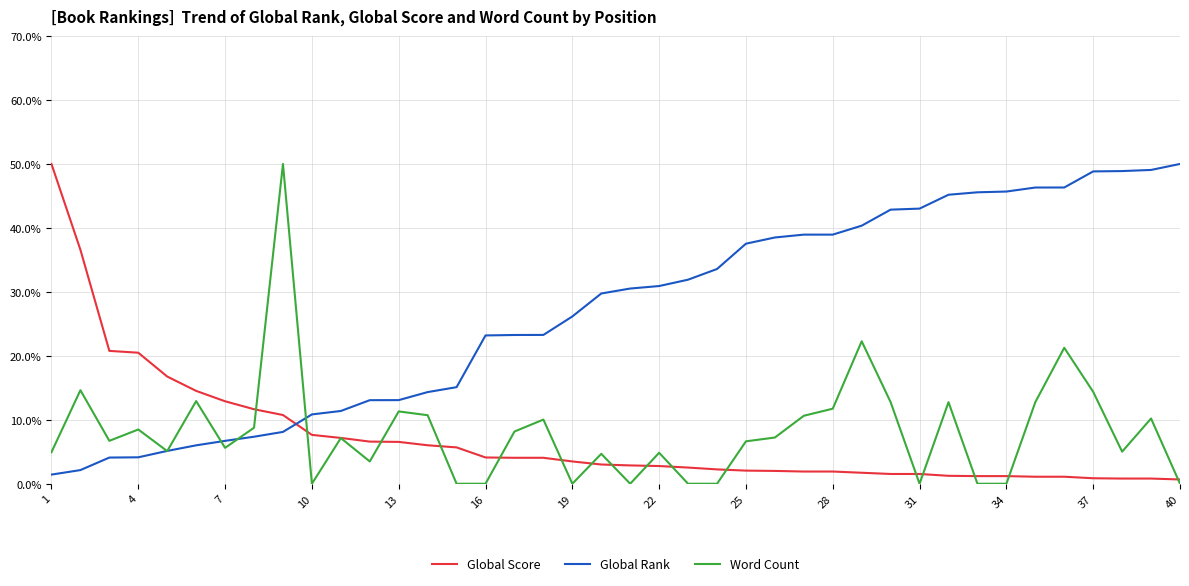

True or false: Global Score and Global Rank intersect in this chart.

True